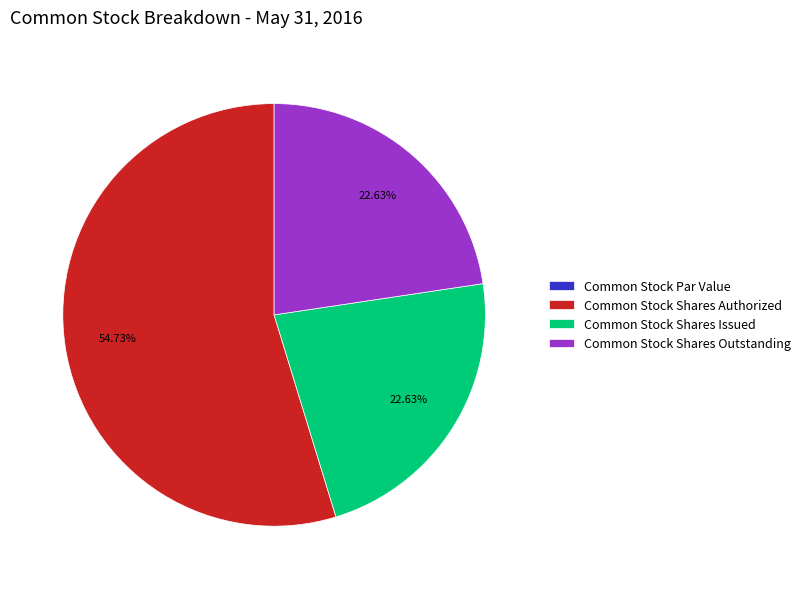

Is there a majority slice in this chart?

Yes